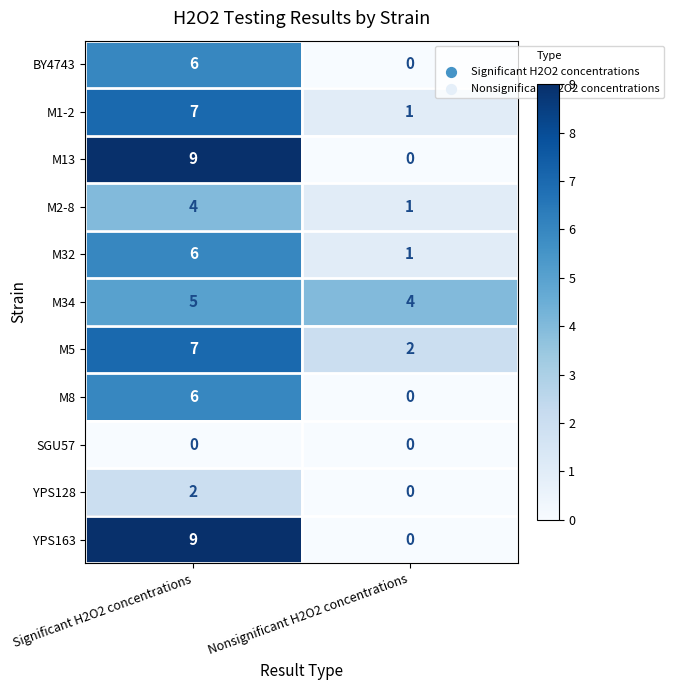

The value of M1-2 at Significant H2O2 concentrations is 7. True or false?

True